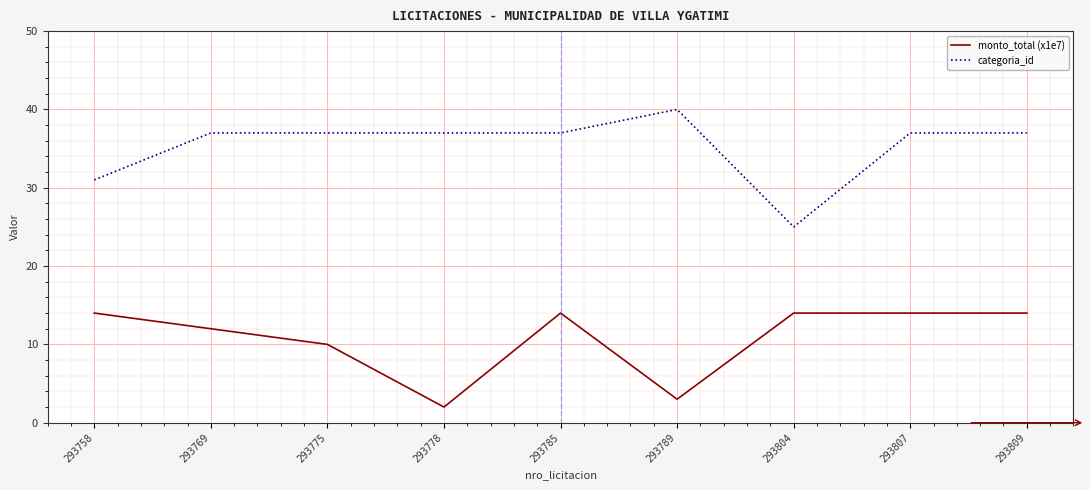

Is it true that categoria_id equals 37 at 293769?

True